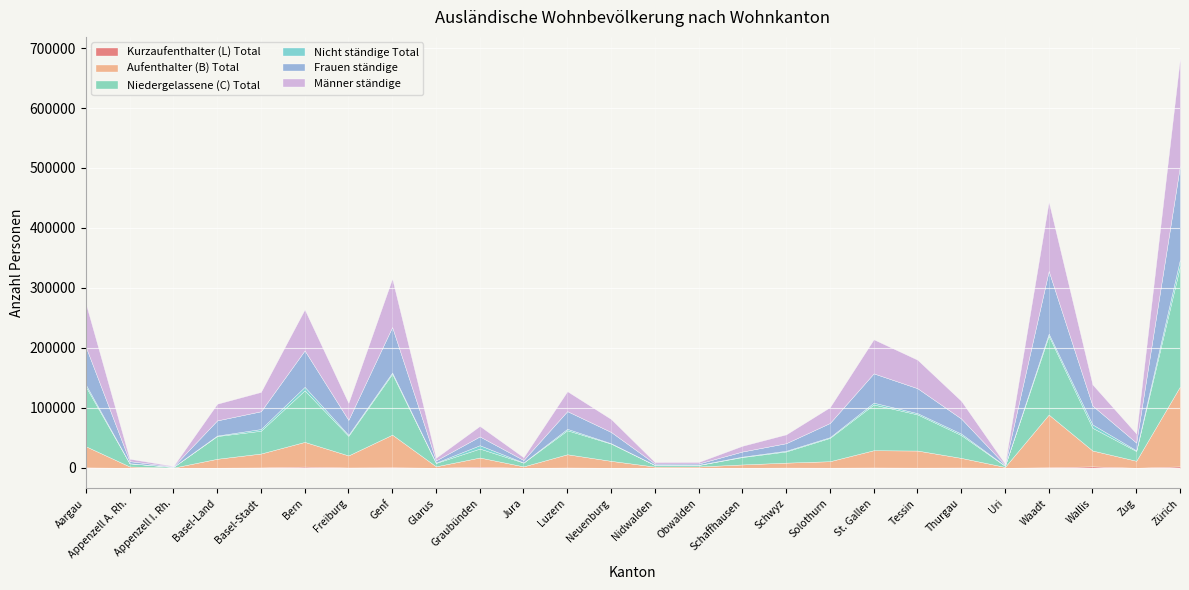

True or false: Frauen ständige and Männer ständige cross at least once.

False